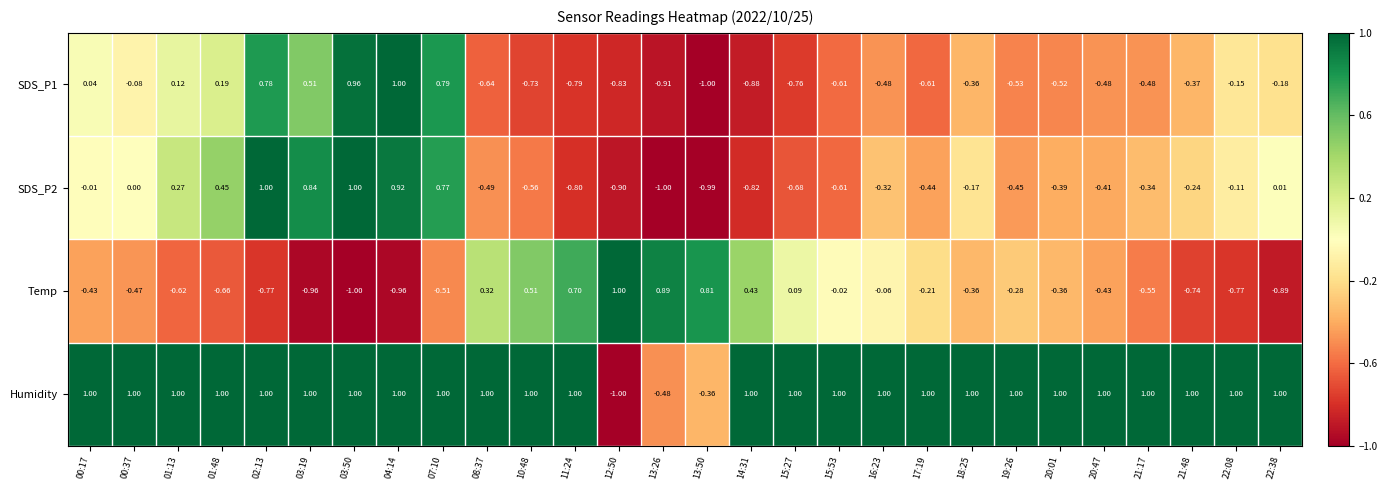

Is the value of SDS_P2 at 04:14 greater than the value of Temp at 13:50?

Yes